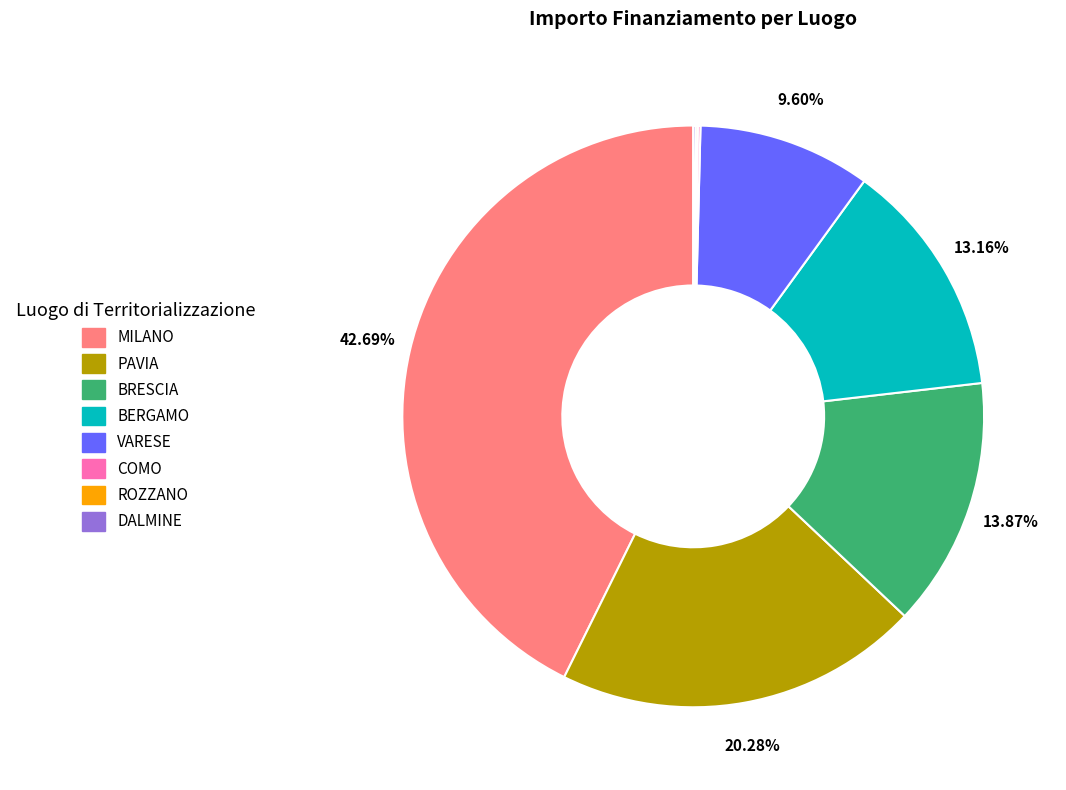

Combined, do MILANO and PAVIA account for over 50%?

Yes